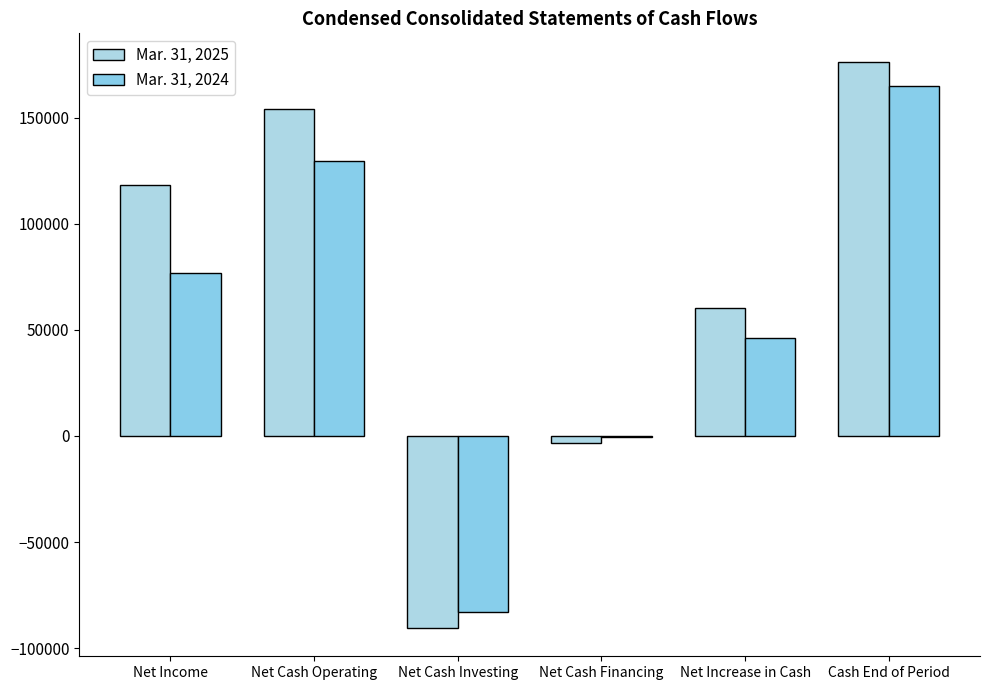

What is the greatest value displayed?

176328